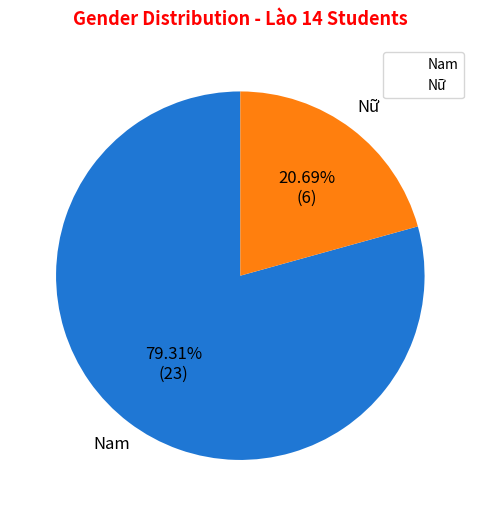

How many segments does this pie chart have?

2